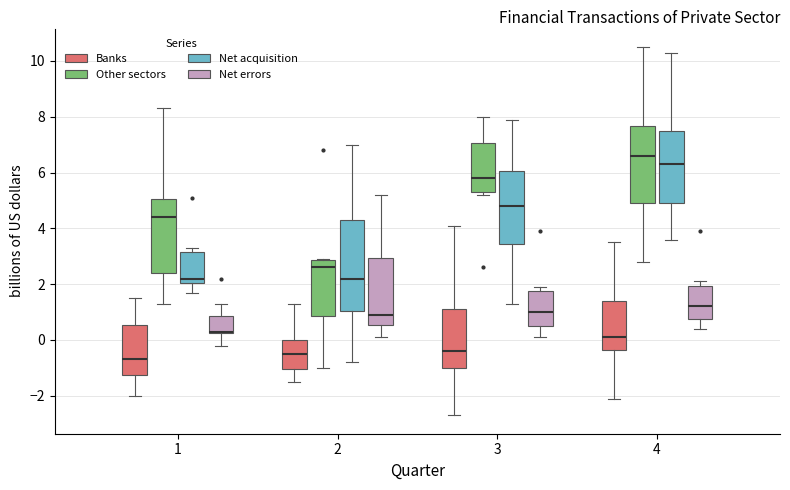

Reading left to right, read every box against the y-axis: the position of its median line, the range the box covers, and the ends of its whiskers. The values are not printed on the chart, so give them approximately, as read against the axis.

1 (Banks): median -0.6, box -1.2 to 0.6, whiskers -2.0 to 1.6
1 (Other sectors): median 4.4, box 2.4 to 5.0, whiskers 1.4 to 8.4
1 (Net acquisition): median 2.2, box 2.0 to 3.2, whiskers 1.8 to 3.4
1 (Net errors): median 0.4 (drawn on the box's lower edge), box 0.2 to 0.8, whiskers -0.2 to 1.4
2 (Banks): median -0.4, box -1.0 to 0.0, whiskers -1.4 to 1.4
2 (Other sectors): median 2.6, box 0.8 to 2.8, whiskers -1.0 to 3.0
2 (Net acquisition): median 2.2, box 1.0 to 4.4, whiskers -0.8 to 7.0
2 (Net errors): median 1.0, box 0.6 to 3.0, whiskers 0.2 to 5.2
3 (Banks): median -0.4, box -1.0 to 1.2, whiskers -2.6 to 4.2
3 (Other sectors): median 5.8, box 5.4 to 7.0, whiskers 5.2 to 8.0
3 (Net acquisition): median 4.8, box 3.4 to 6.0, whiskers 1.4 to 8.0
3 (Net errors): median 1.0, box 0.6 to 1.8, whiskers 0.2 to 2.0
4 (Banks): median 0.2, box -0.4 to 1.4, whiskers -2.0 to 3.6
4 (Other sectors): median 6.6, box 5.0 to 7.6, whiskers 2.8 to 10.6
4 (Net acquisition): median 6.4, box 5.0 to 7.6, whiskers 3.6 to 10.4
4 (Net errors): median 1.2, box 0.8 to 2.0, whiskers 0.4 to 2.2